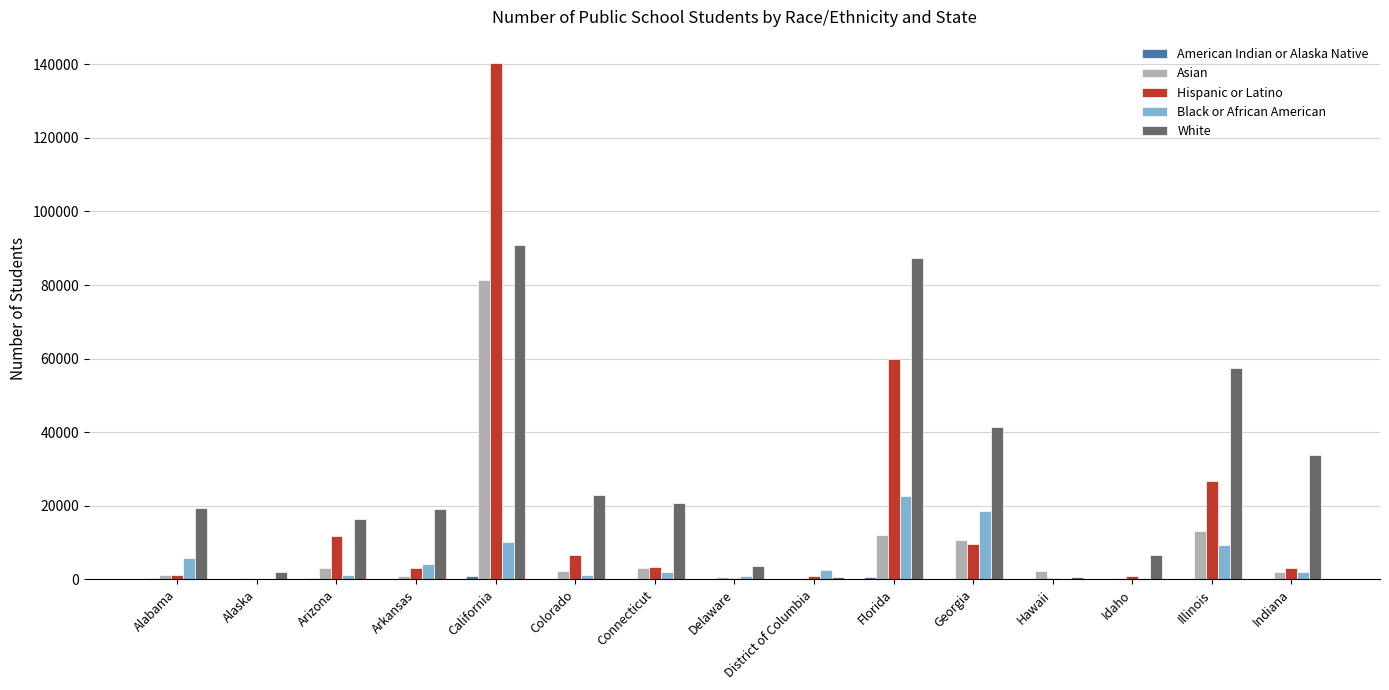

Which category has the highest value across all series?

California